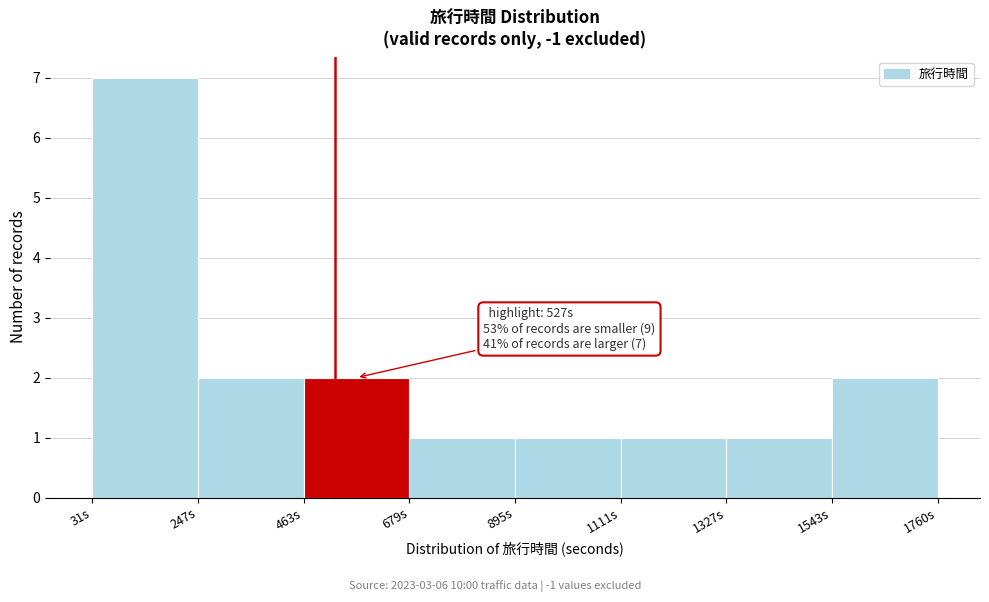

Over which range of the x-axis is the bar tallest?

50 to 250